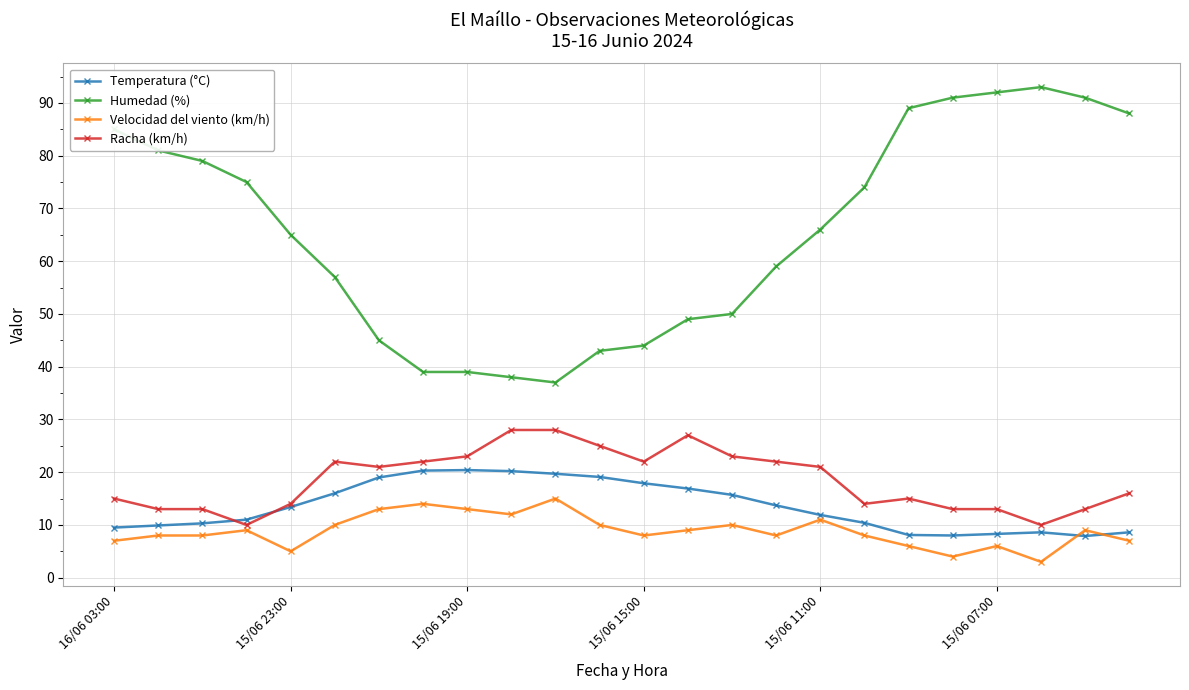

What is the smallest value displayed?

3.0